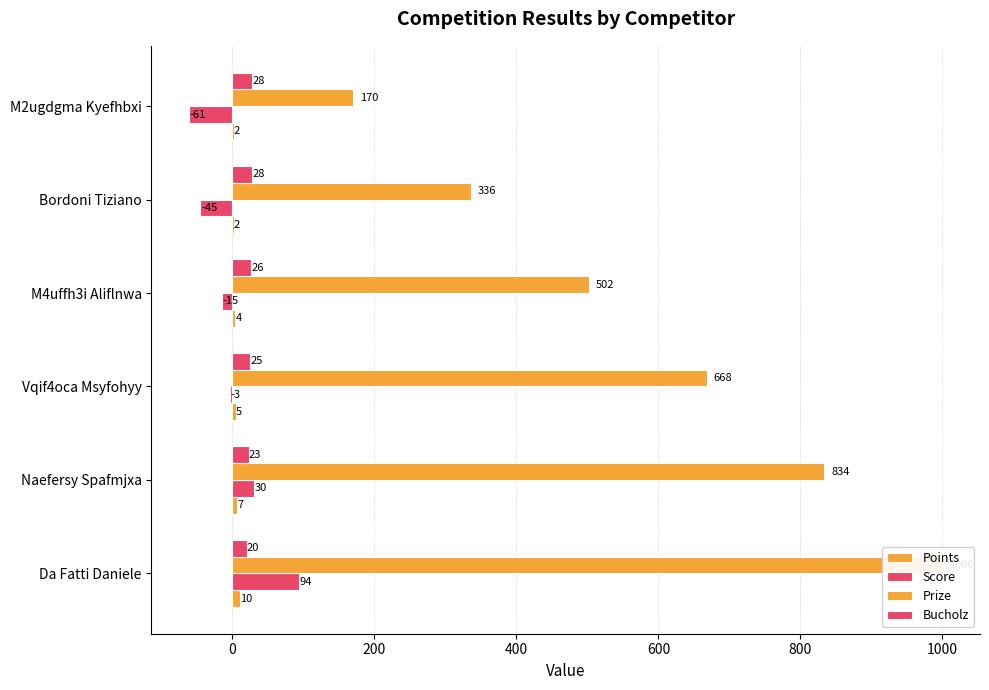

At how many categories does at least one series exceed 930?

1